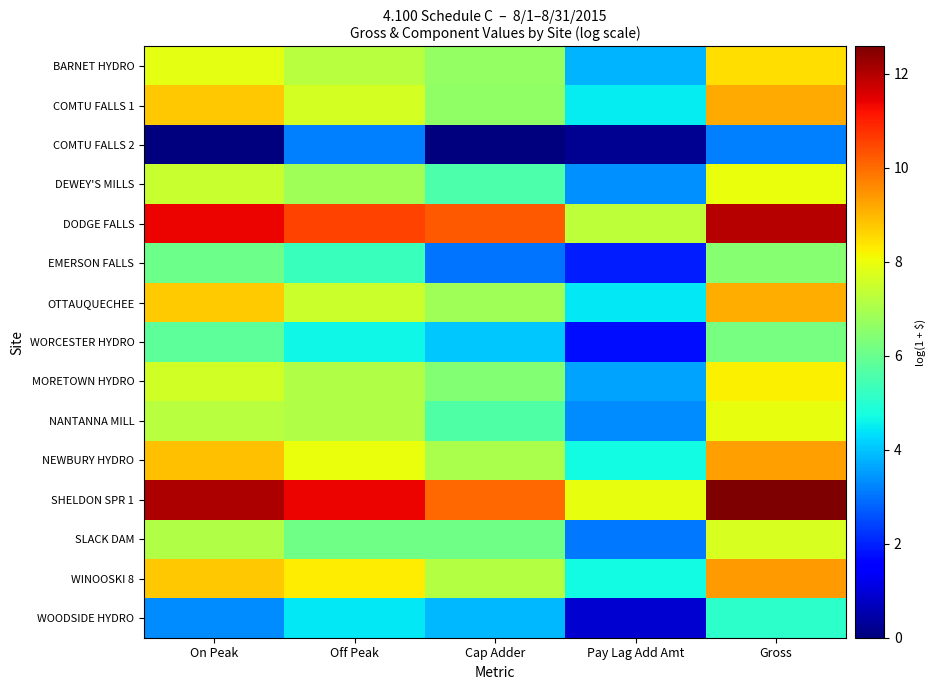

Reading left to right, transcribe all the data shown in this chart.

BARNET HYDRO: On Peak=7.9	Off Peak=7.2	Cap Adder=6.7	Pay Lag Add Amt=3.8	Gross=8.5
COMTU FALLS 1: On Peak=8.8	Off Peak=7.7	Cap Adder=6.6	Pay Lag Add Amt=4.5	Gross=9.2
COMTU FALLS 2: On Peak=0.0	Off Peak=3.2	Cap Adder=0.0	Pay Lag Add Amt=0.2	Gross=3.2
DEWEY'S MILLS: On Peak=7.4	Off Peak=6.9	Cap Adder=5.6	Pay Lag Add Amt=3.4	Gross=8.0
DODGE FALLS: On Peak=11.4	Off Peak=10.5	Cap Adder=10.3	Pay Lag Add Amt=7.3	Gross=12.0
EMERSON FALLS: On Peak=6.1	Off Peak=5.3	Cap Adder=3.0	Pay Lag Add Amt=2.0	Gross=6.5
OTTAUQUECHEE: On Peak=8.7	Off Peak=7.5	Cap Adder=6.9	Pay Lag Add Amt=4.5	Gross=9.1
WORCESTER HYDRO: On Peak=5.8	Off Peak=4.6	Cap Adder=4.1	Pay Lag Add Amt=1.7	Gross=6.2
MORETOWN HYDRO: On Peak=7.6	Off Peak=7.1	Cap Adder=6.4	Pay Lag Add Amt=3.6	Gross=8.2
NANTANNA MILL: On Peak=7.2	Off Peak=7.1	Cap Adder=5.6	Pay Lag Add Amt=3.3	Gross=7.9
NEWBURY HYDRO: On Peak=8.9	Off Peak=8.0	Cap Adder=7.0	Pay Lag Add Amt=4.7	Gross=9.3
SHELDON SPR 1: On Peak=12.1	Off Peak=11.4	Cap Adder=10.1	Pay Lag Add Amt=7.9	Gross=12.6
SLACK DAM: On Peak=7.1	Off Peak=6.1	Cap Adder=6.1	Pay Lag Add Amt=3.1	Gross=7.7
WINOOSKI 8: On Peak=8.8	Off Peak=8.3	Cap Adder=7.2	Pay Lag Add Amt=4.7	Gross=9.4
WOODSIDE HYDRO: On Peak=3.3	Off Peak=4.4	Cap Adder=3.8	Pay Lag Add Amt=0.9	Gross=5.1